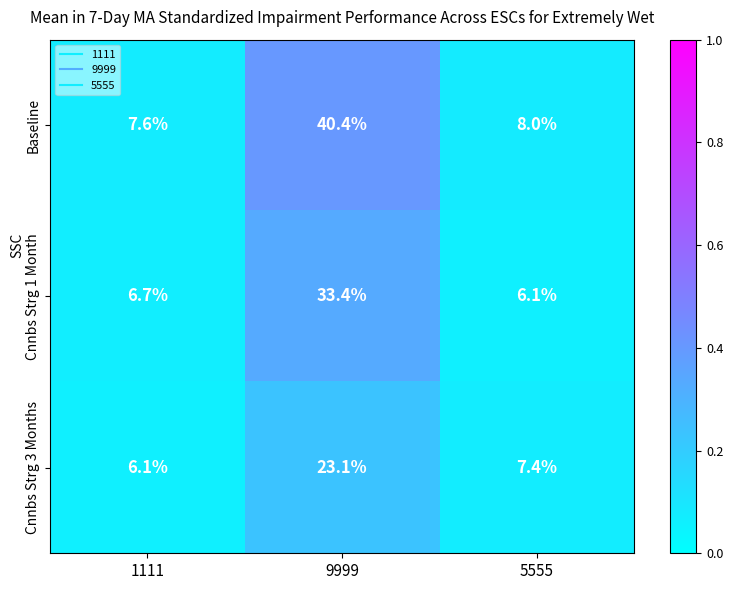

Between 1111 and 5555, which series saw the biggest shift?

Cnnbs Strg 3 Months